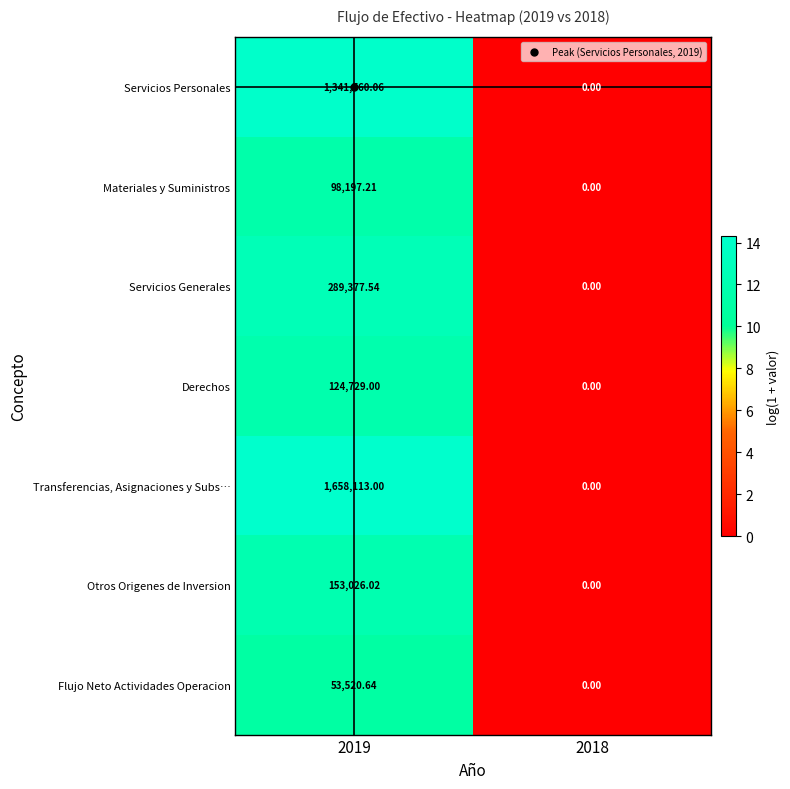

Which series has the largest total across all categories?

Transferencias, Asignaciones y Subs…